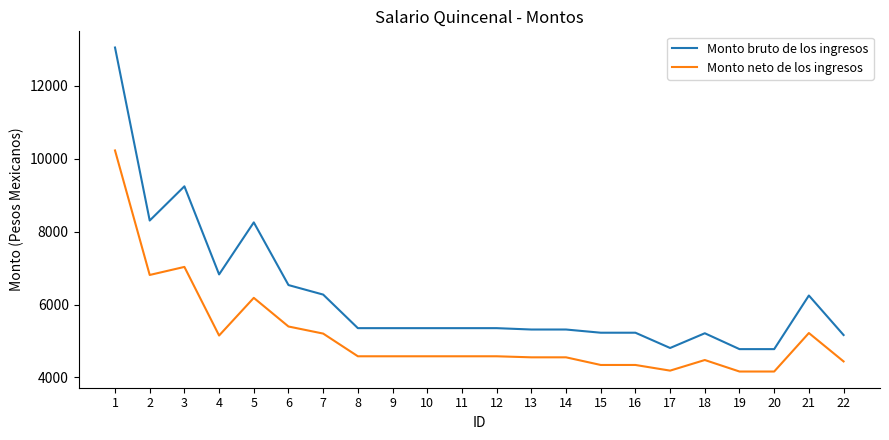

What are all the series names shown in the legend?

Monto bruto de los ingresos, Monto neto de los ingresos